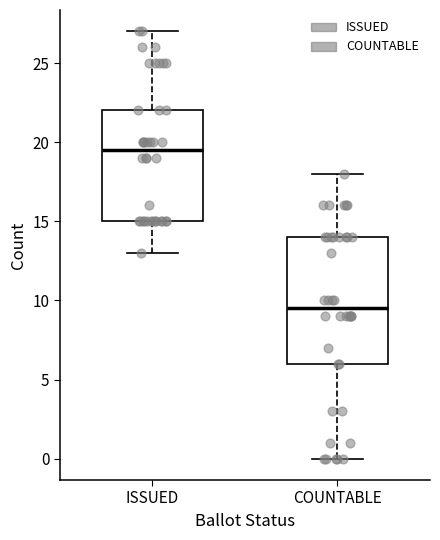

Where is the lower edge of the box for COUNTABLE on the y-axis? The values are not printed on the chart, so give them approximately, as read against the axis.

6.0